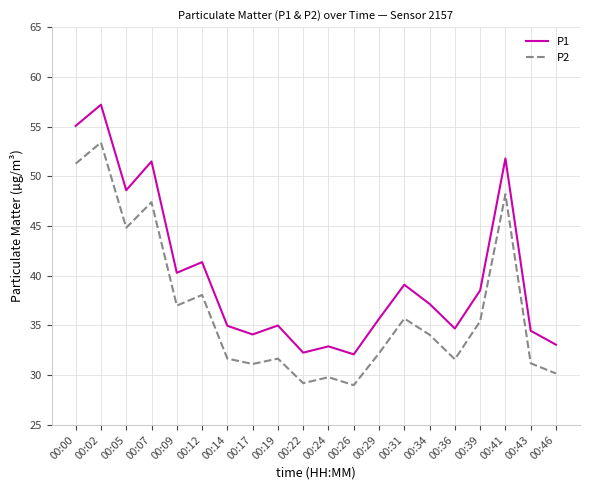

List the series in order of their peak value, lowest first.

P2, P1